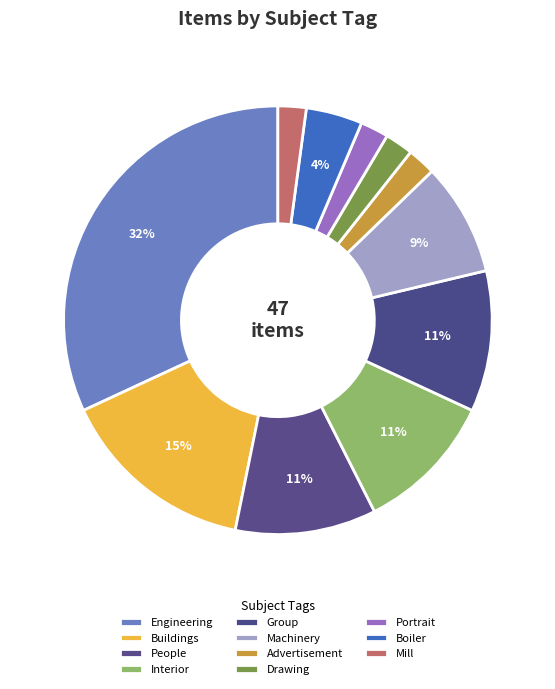

To the nearest percent, what is the combined percentage of Mill and Machinery?

11%